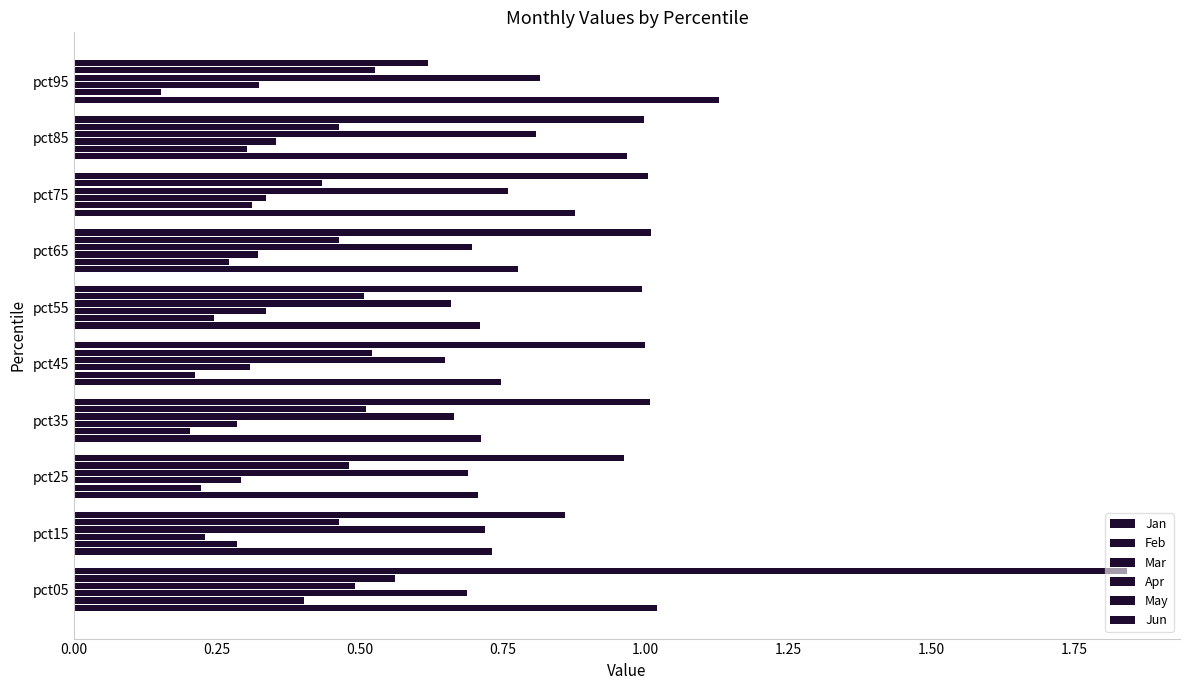

How many categories are shown in the chart?

10